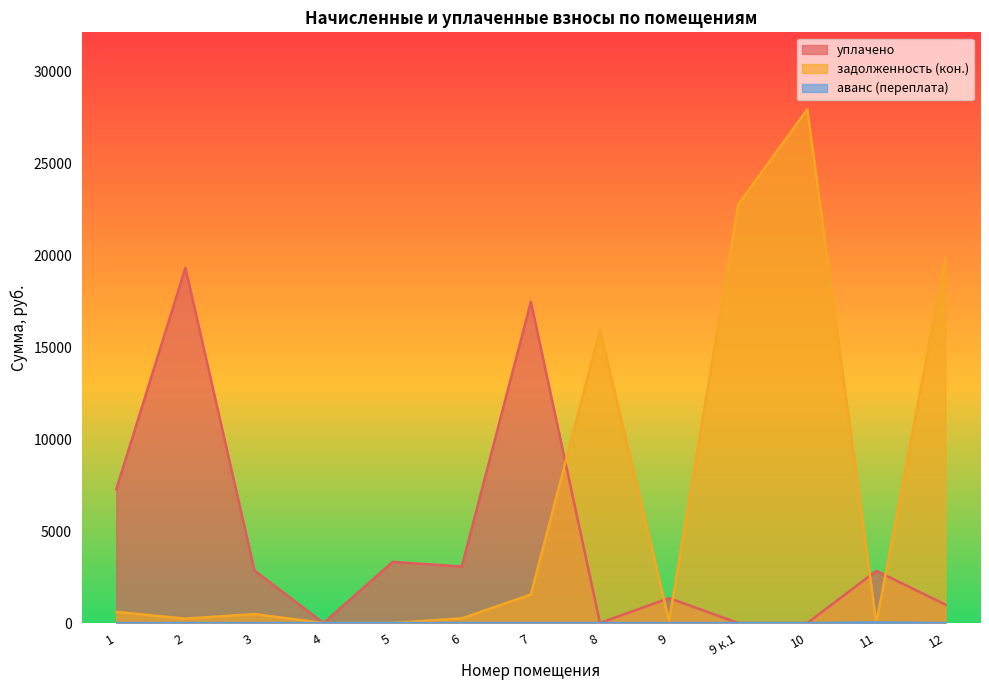

Where is the first local maximum for аванс (переплата)?

11